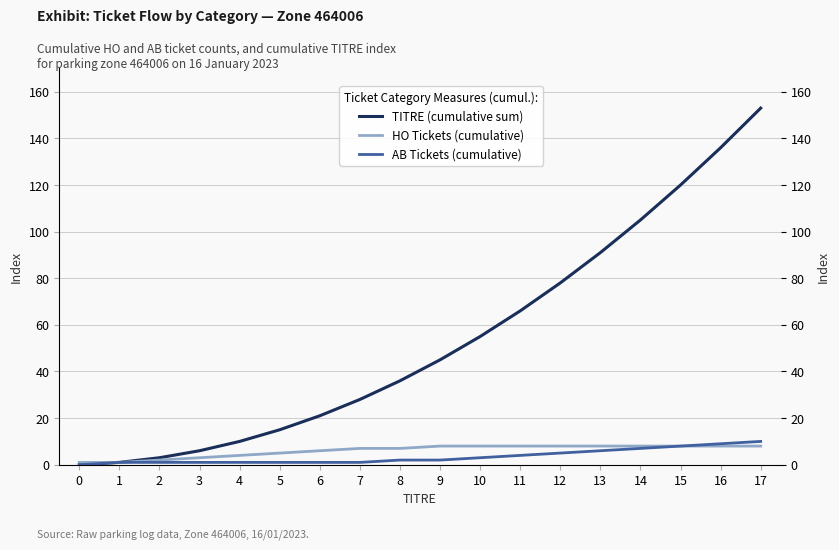

What is the total value across all series at 12?

91